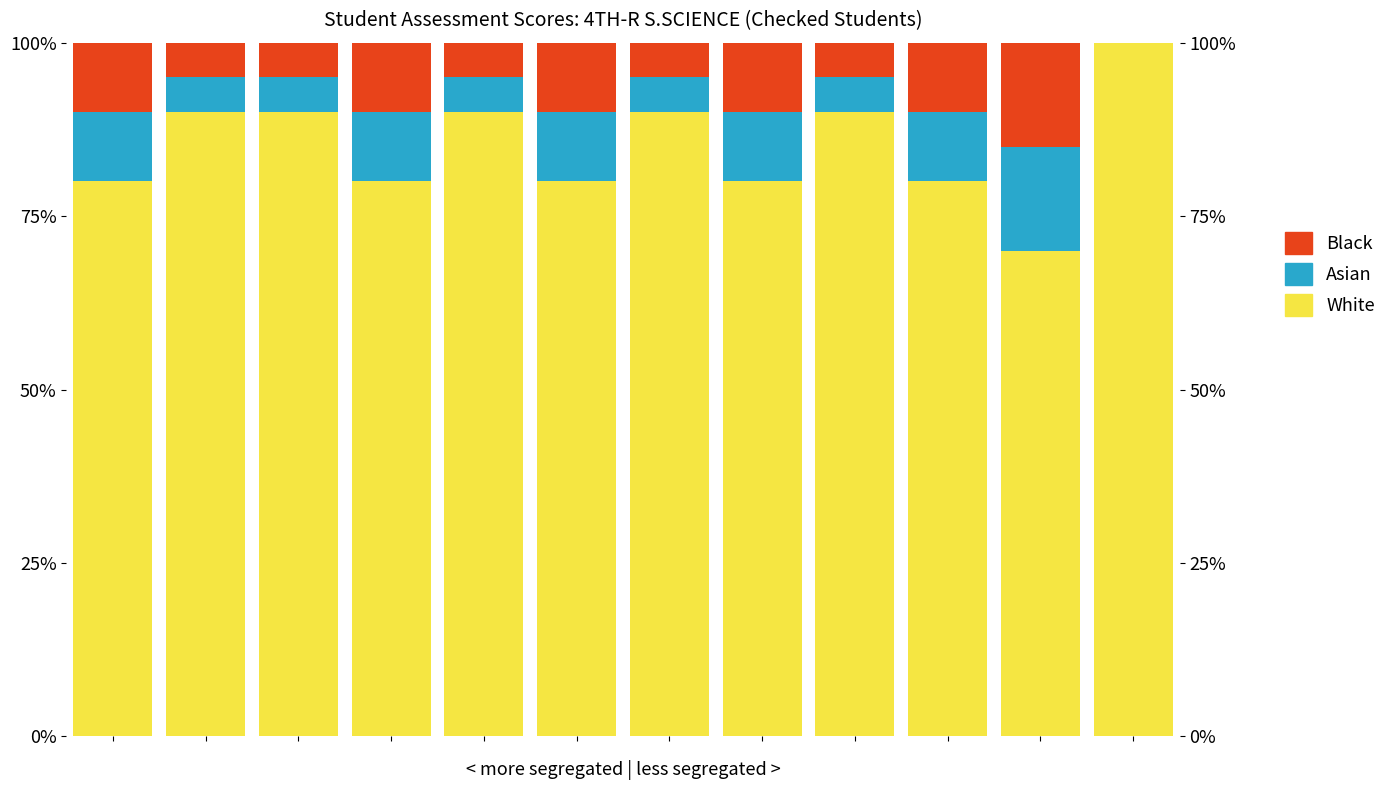

What is the difference between the maximum and minimum values in the White series?

30